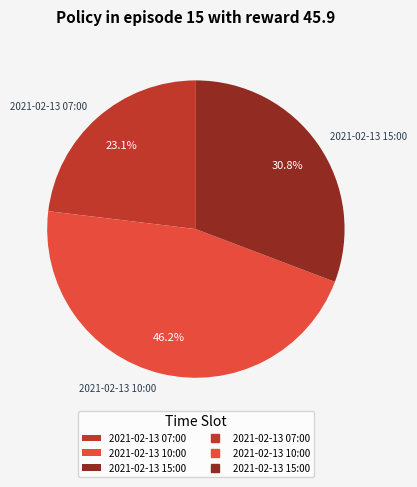

Which slice is the largest?

2021-02-13 10:00